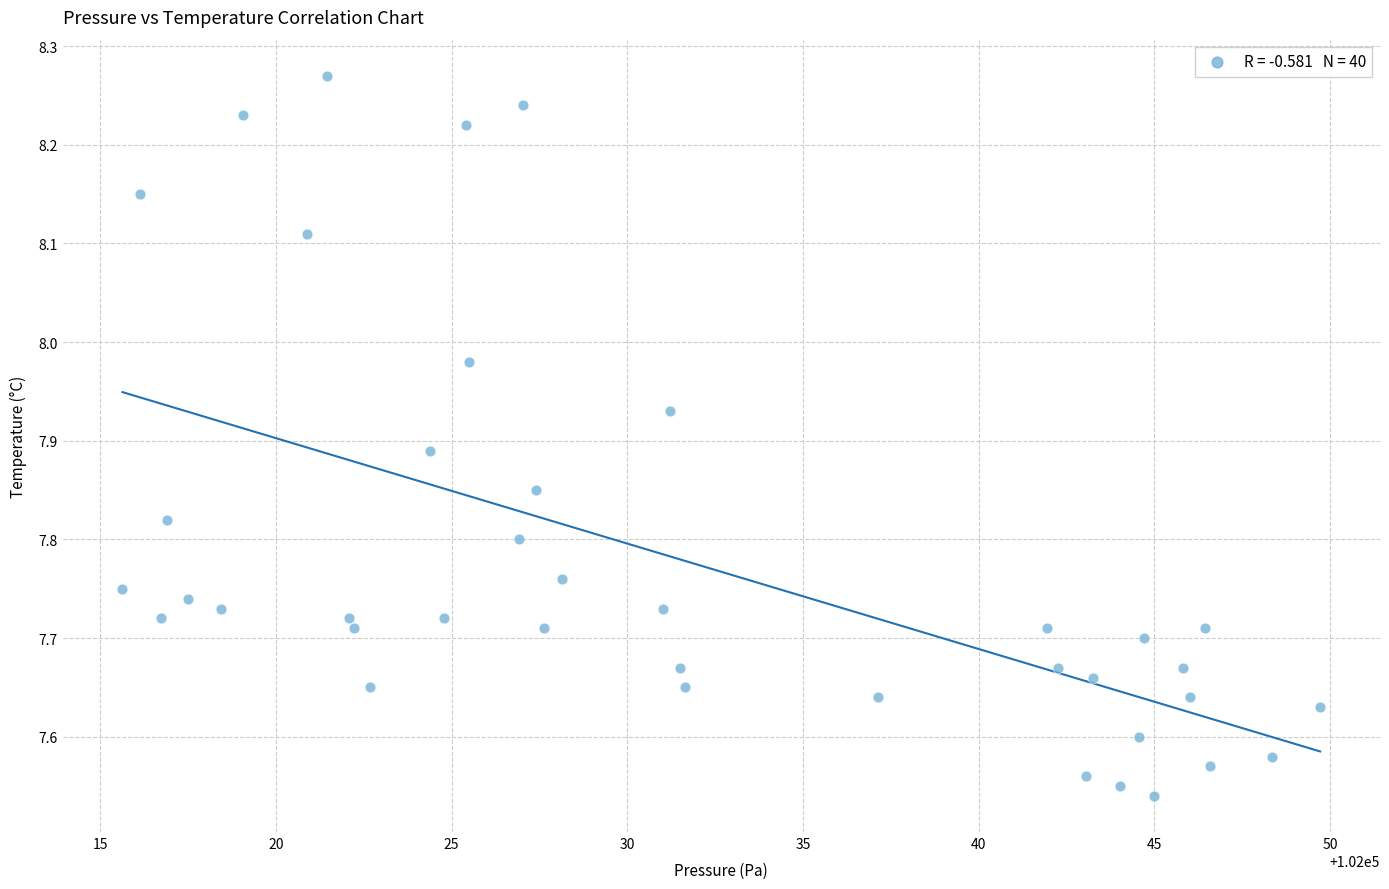

What is the range of X values (max minus min)?

34.1